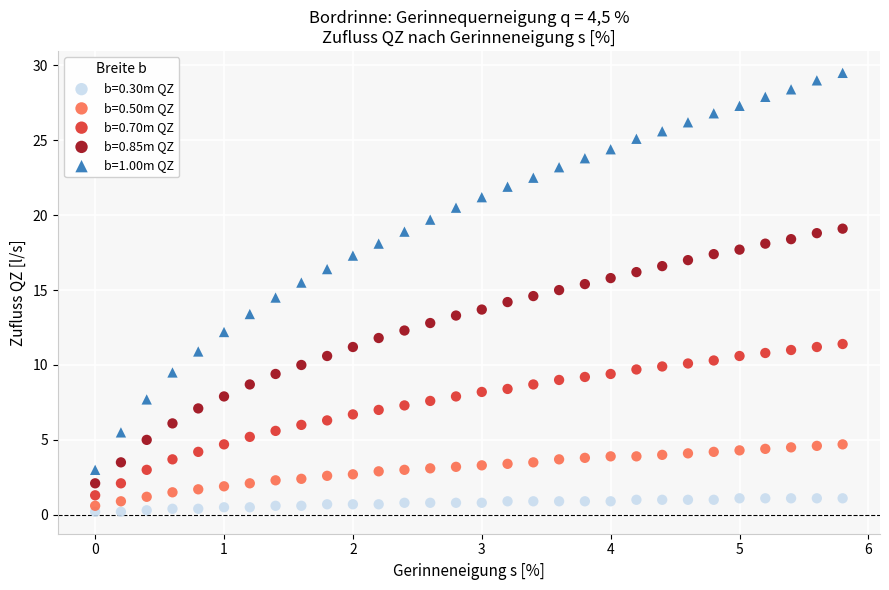

What is the X range (max minus min) for the scatter plot?

5.8